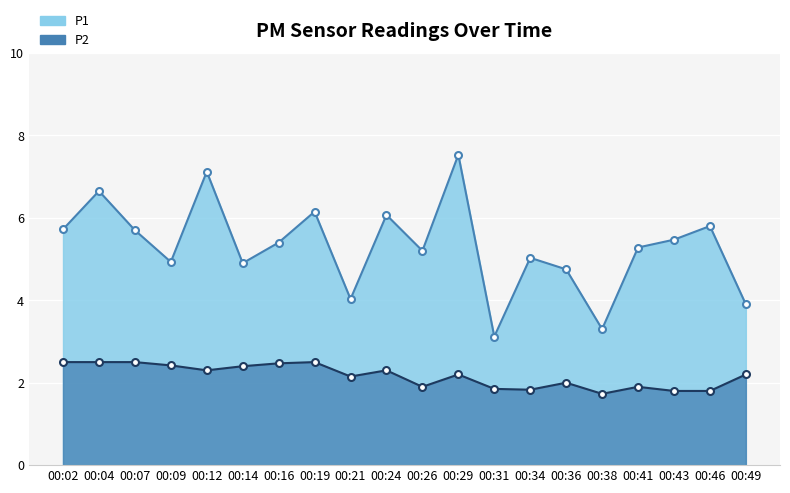

True or false: P1 and P2 cross at least once.

False